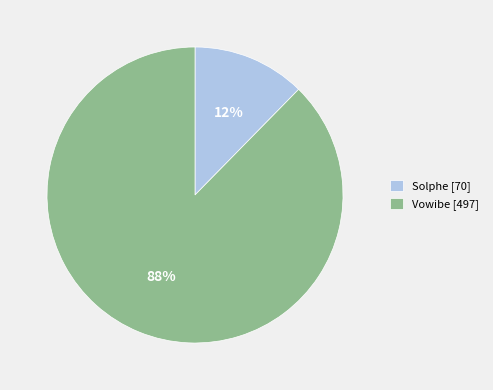

Rank the categories by value from lowest to highest.

Solphe, Vowibe